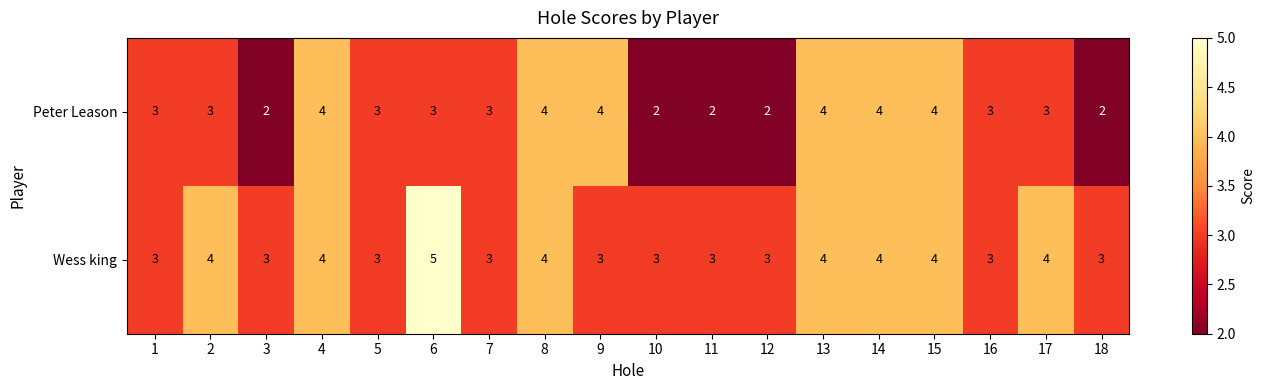

Which series has the largest total across all categories?

Wess king